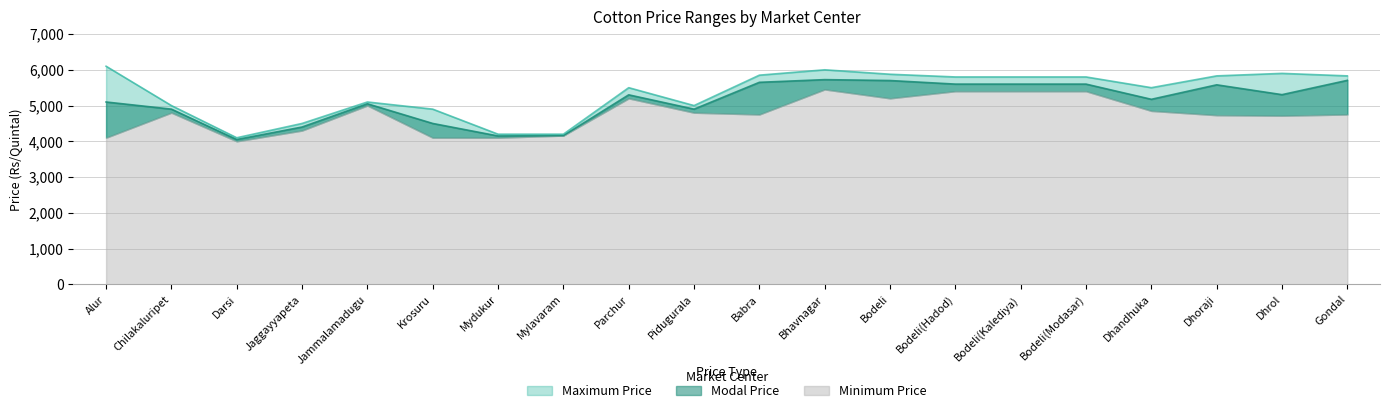

At which label does Modal Price reach its minimum?

Darsi